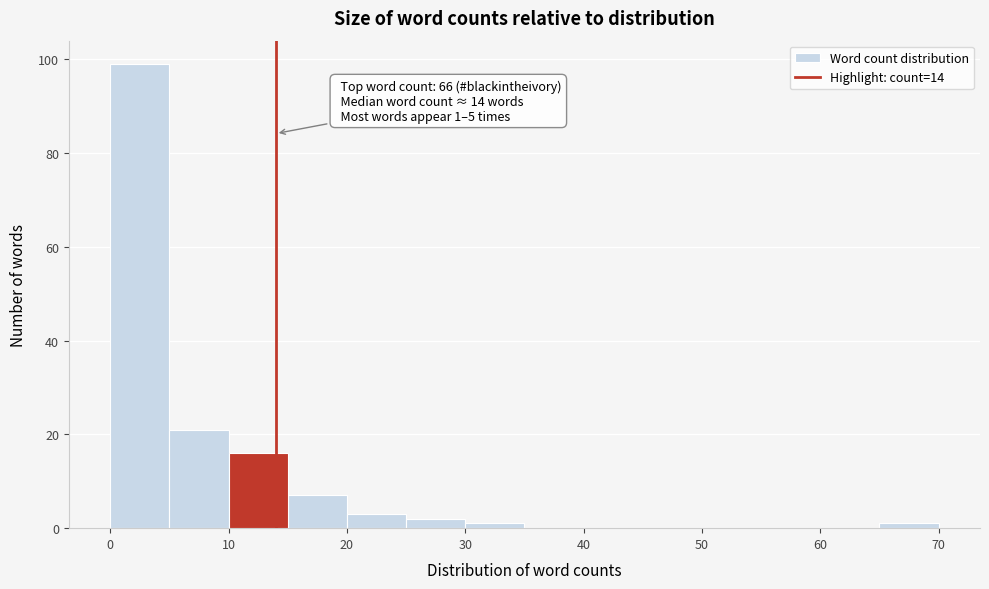

Which range on the x-axis has the tallest bar?

0 to 5